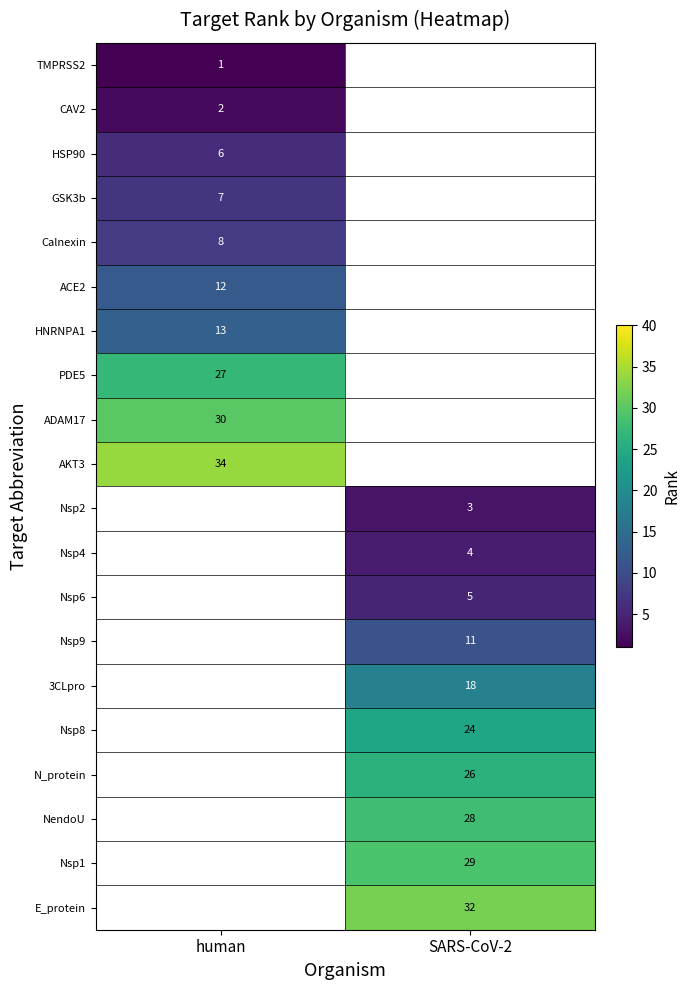

At how many categories does at least one series exceed 17?

2